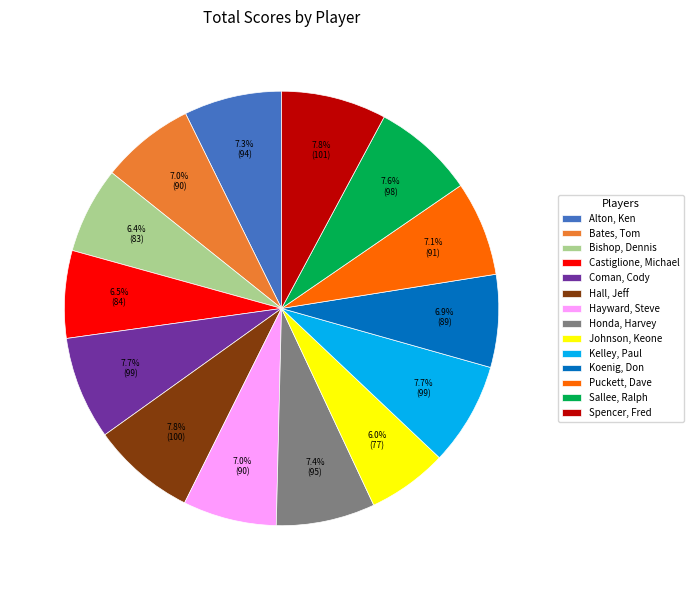

To the nearest percent, what is the difference between the largest and smallest slice percentages?

2%